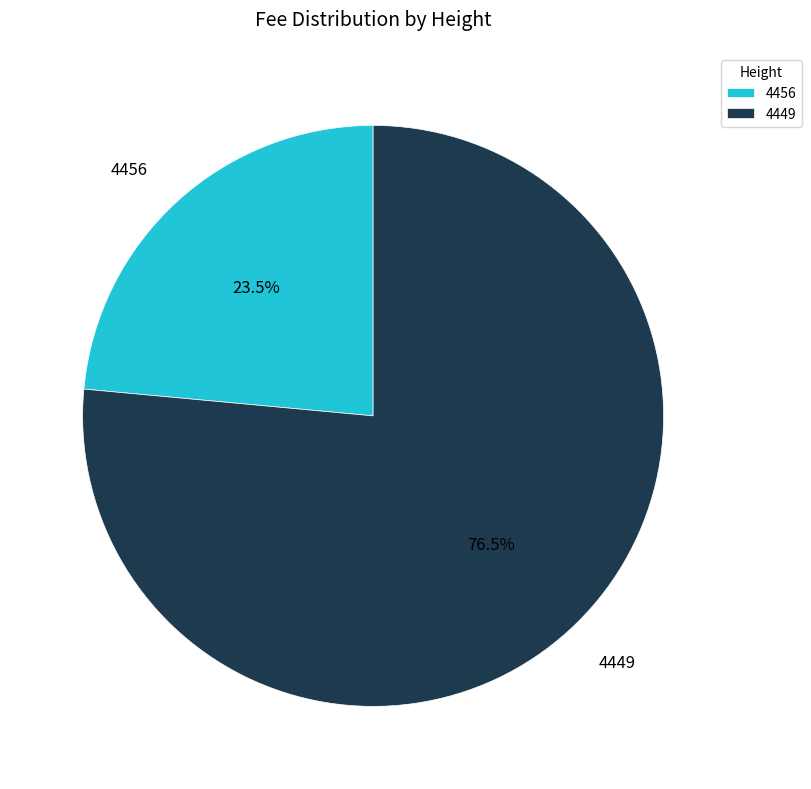

Does any single category account for the majority?

Yes